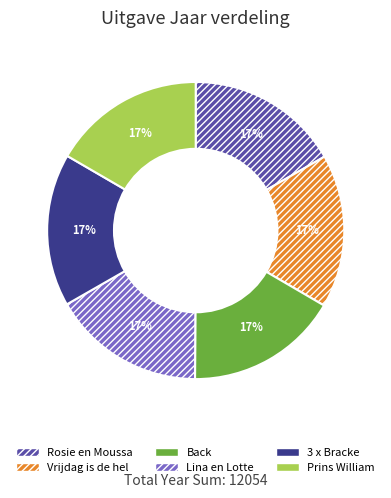

Count the number of slices in the pie.

6